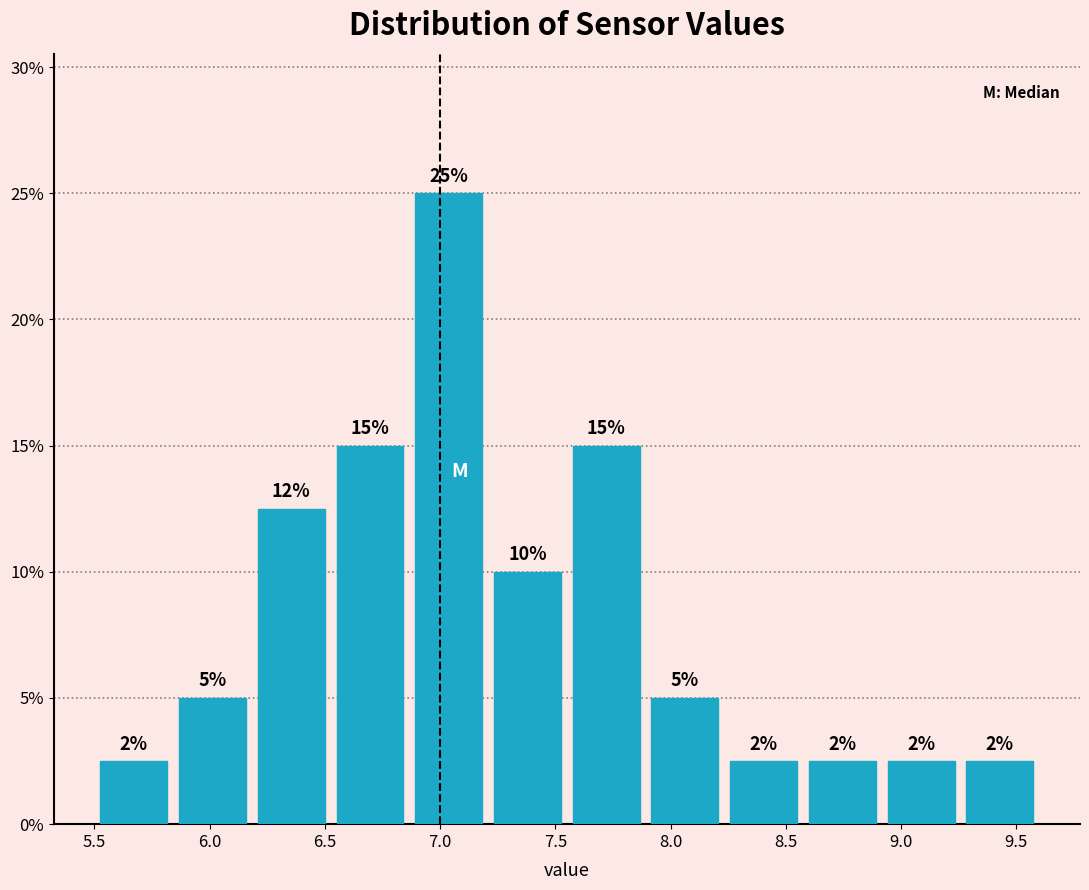

Which range on the x-axis has the tallest bar?

6.85 to 7.20